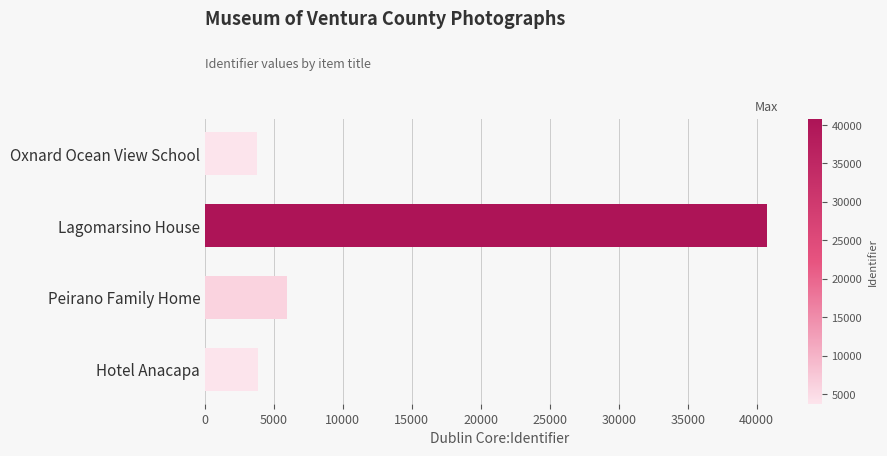

Does the chart contain stacked bars?

No